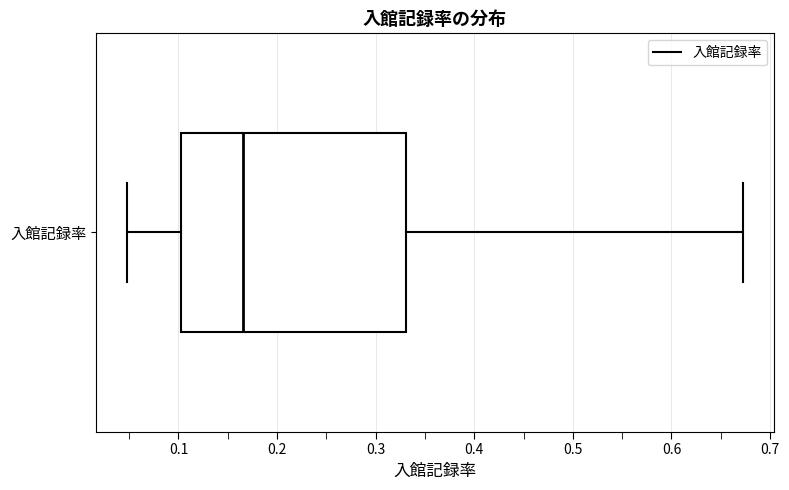

Transcribe this box plot: give where the median line is, the range the box spans, and where the two whiskers end, as read against the x-axis. The values are not printed on the chart, so give them approximately, as read against the axis.

median 0.17, box 0.10 to 0.33, whiskers 0.05 to 0.67